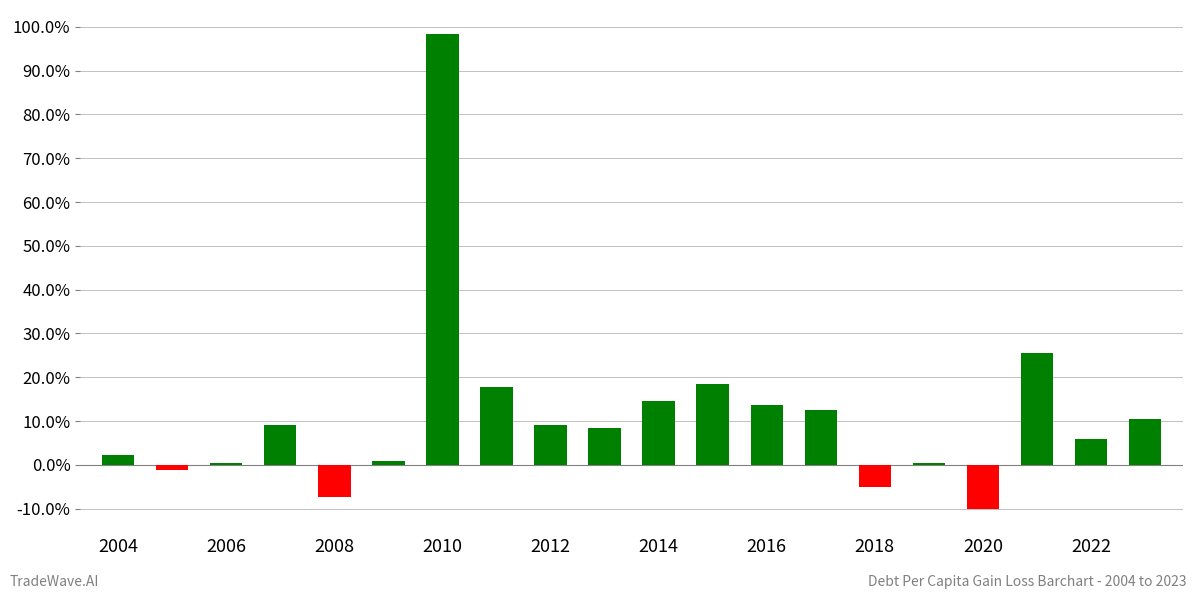

What is the maximum value shown in the chart?

98.4